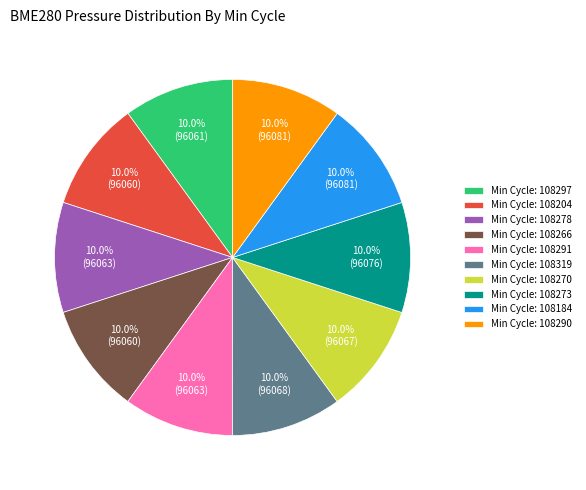

What portion of the pie excludes Min Cycle: 108270?

90.0%